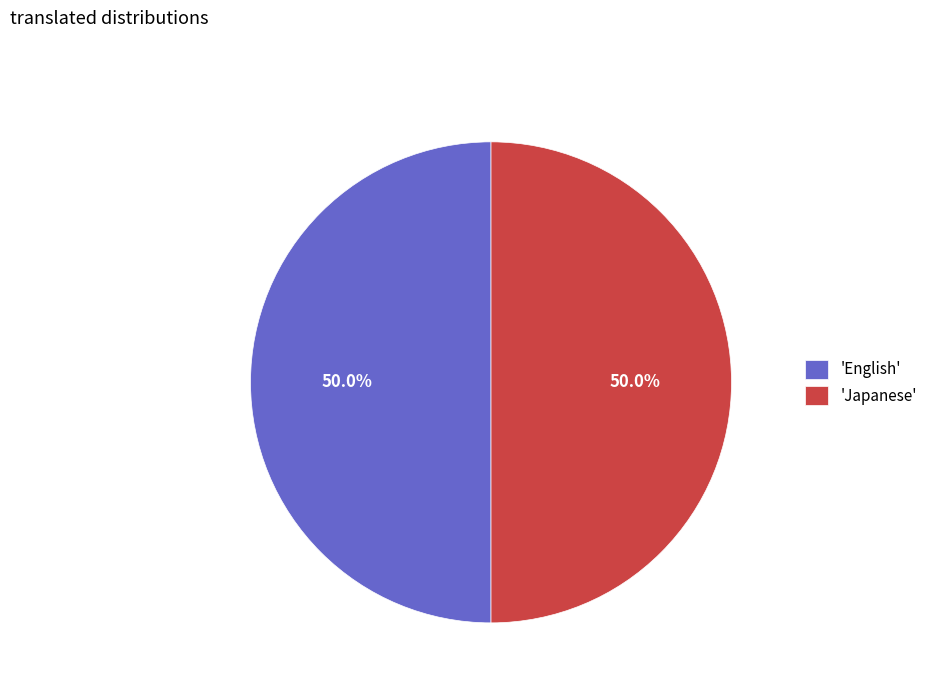

To the nearest percent, what is the difference between the largest and smallest slice percentages?

0%